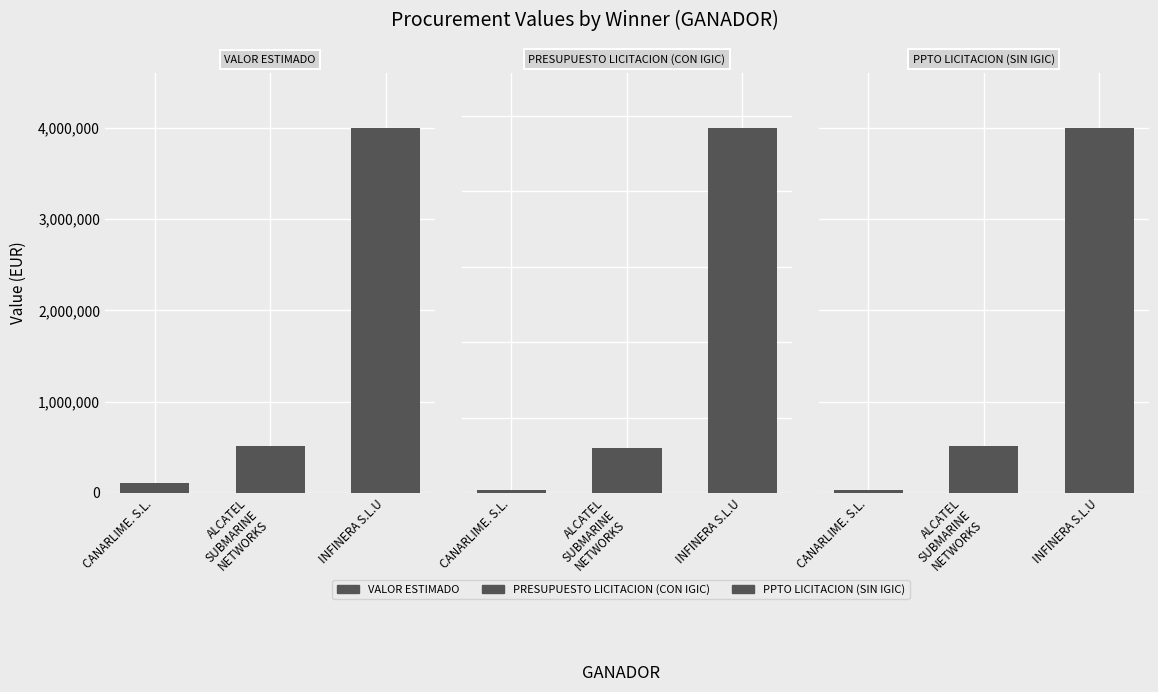

At which category is the sum across all series the highest?

INFINERA S.L.U